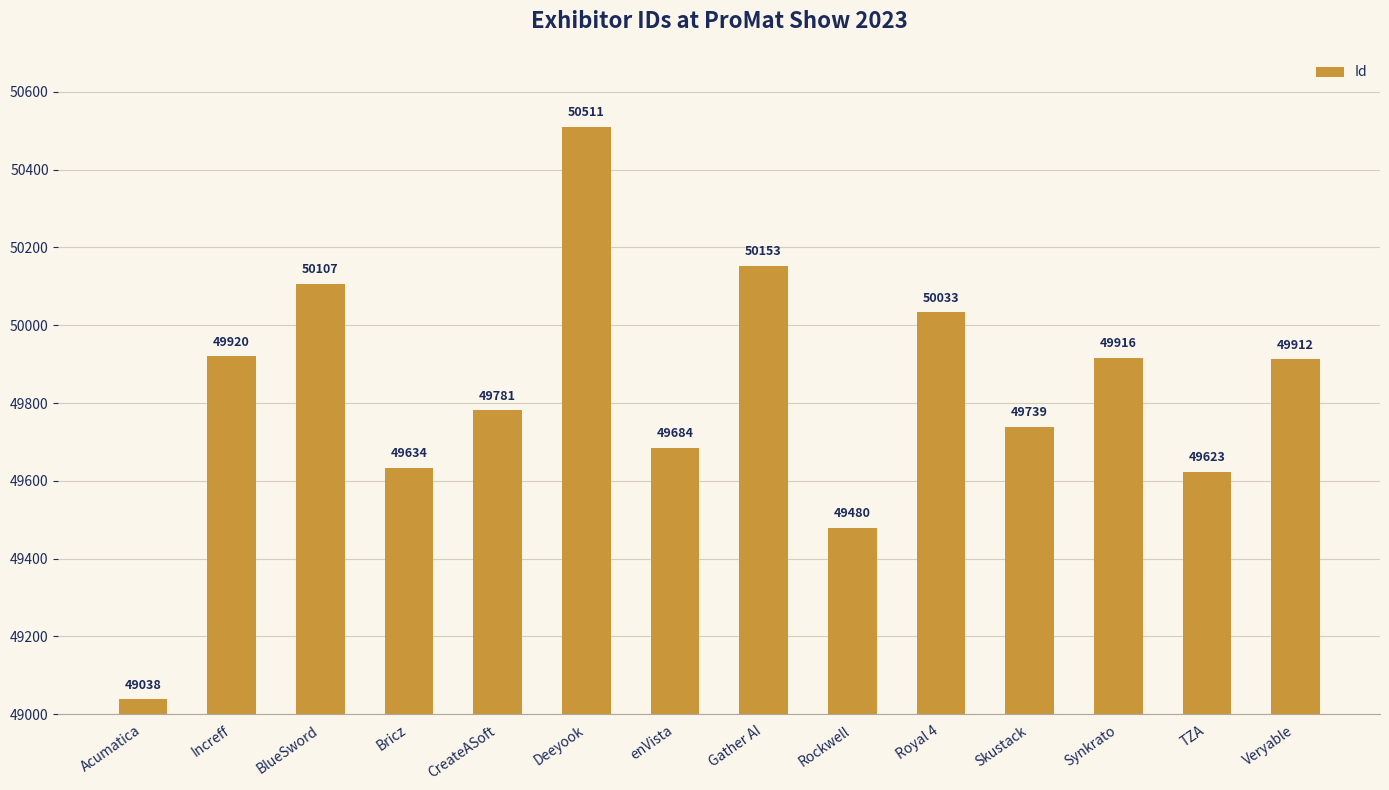

What is the difference between the second highest and minimum values?

1115